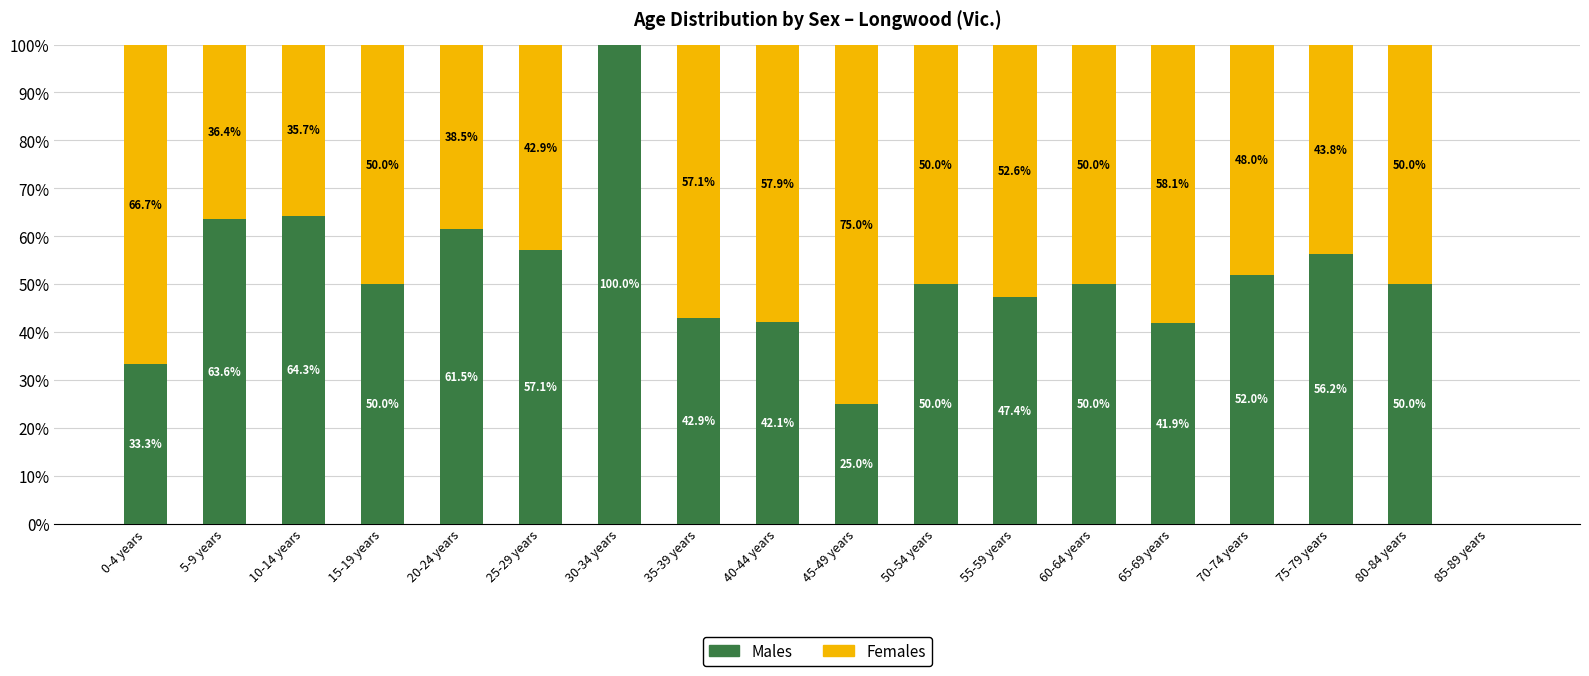

What is the highest value of the Males series?

100.0